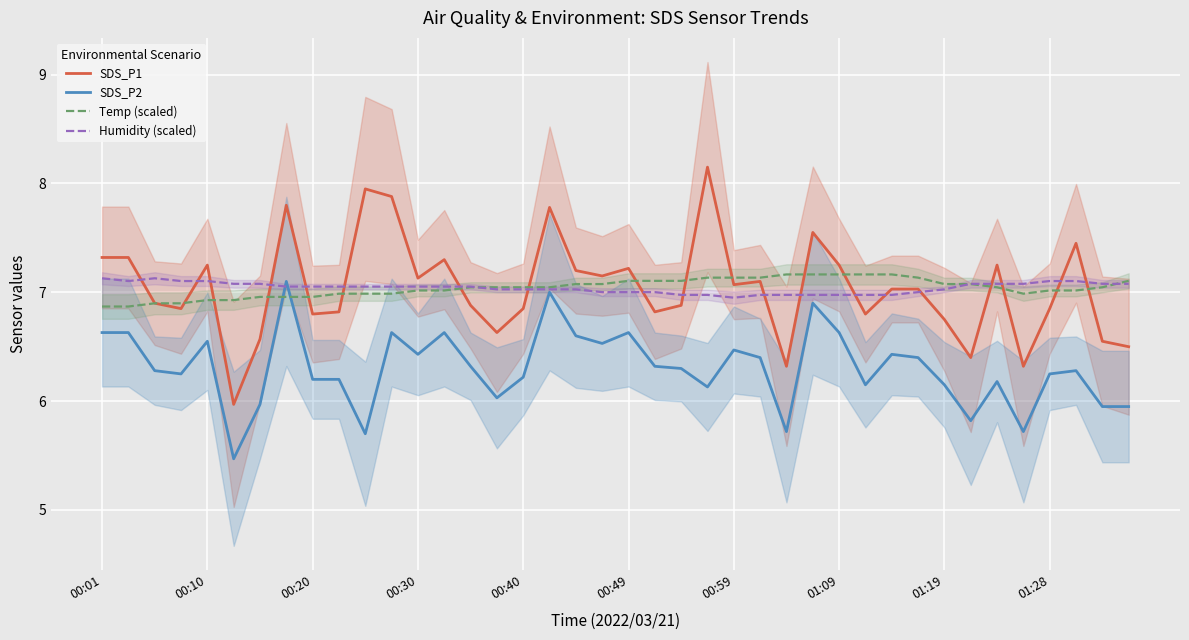

The Humidity (scaled) series shows 11.2 at 00:59. True or false?

False